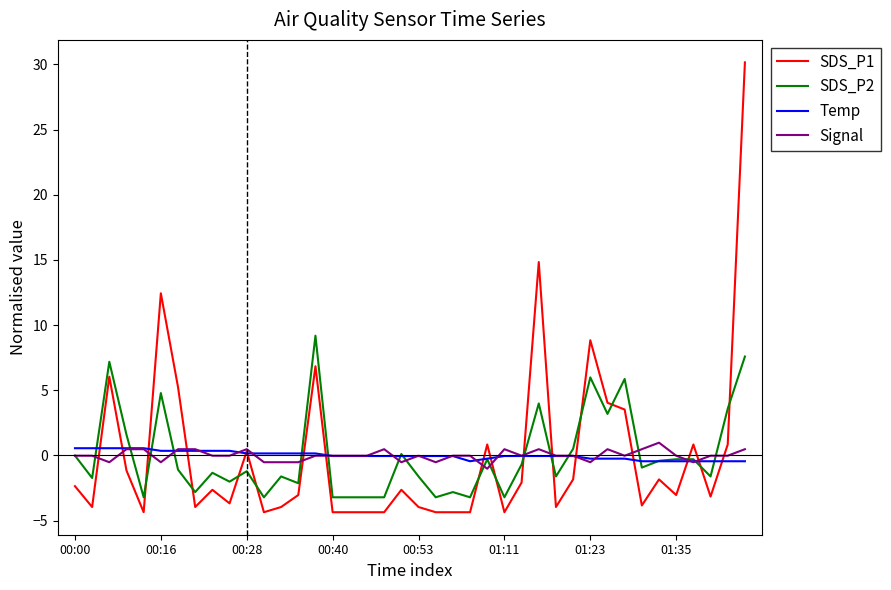

Which series has the widest spread of values?

SDS_P1